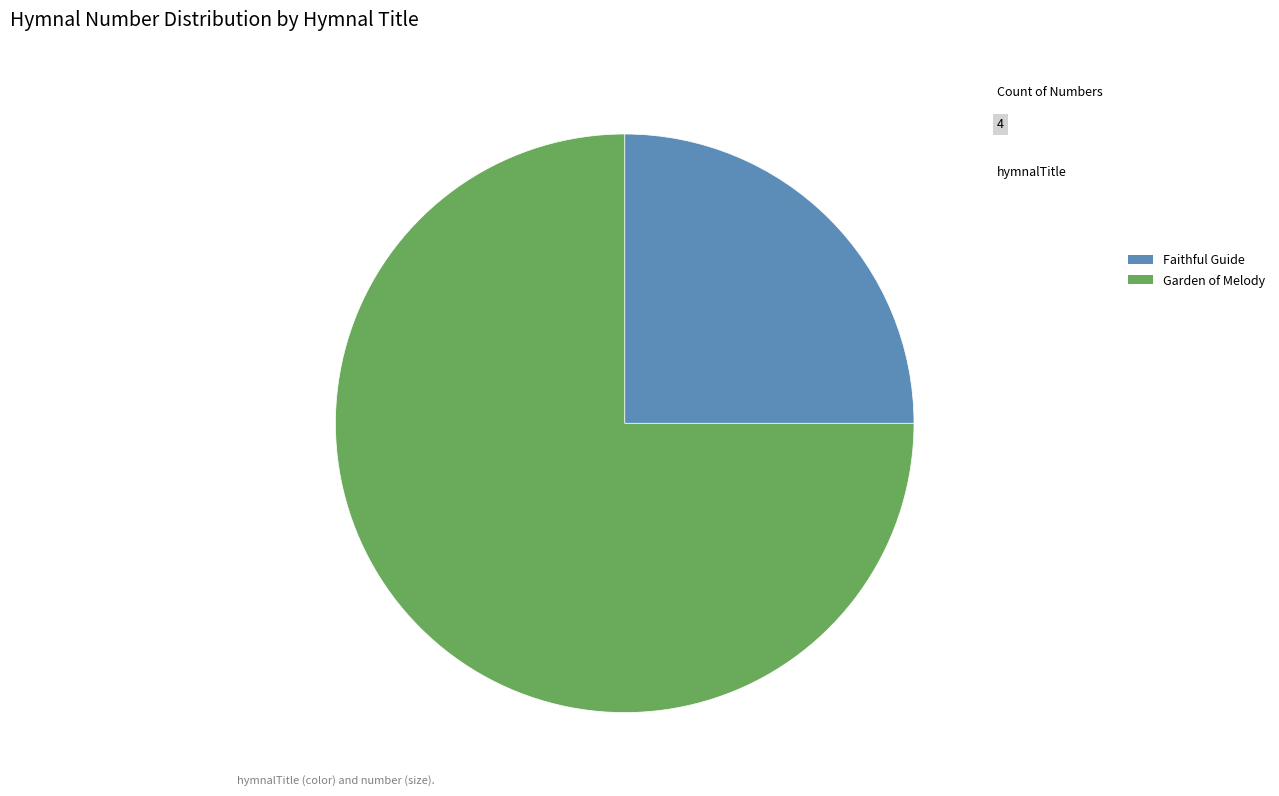

The Garden of Melody slice represents 84% of the pie. True or false?

False